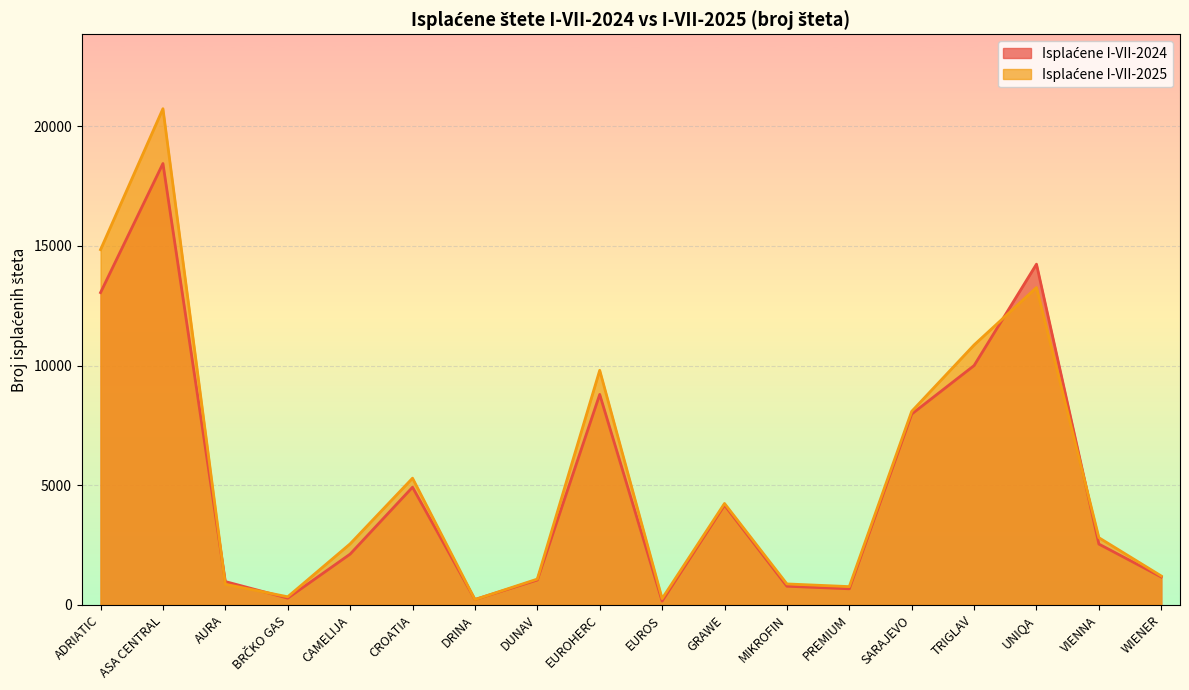

Reading left to right, extract all data points from this chart.

Isplaćene I-VII-2024: ADRIATIC=13048	ASA CENTRAL=18442	AURA=974	BRČKO GAS=281	CAMELIJA=2121	CROATIA=4917	DRINA=225	DUNAV=1039	EUROHERC=8794	EUROS=158	GRAWE=4169	MIKROFIN=779	PREMIUM=672	SARAJEVO=7973	TRIGLAV=10000	UNIQA=14237	VIENNA=2541	WIENER=1165
Isplaćene I-VII-2025: ADRIATIC=14844	ASA CENTRAL=20732	AURA=860	BRČKO GAS=338	CAMELIJA=2550	CROATIA=5294	DRINA=221	DUNAV=1078	EUROHERC=9801	EUROS=261	GRAWE=4237	MIKROFIN=875	PREMIUM=763	SARAJEVO=8086	TRIGLAV=10861	UNIQA=13260	VIENNA=2807	WIENER=1207